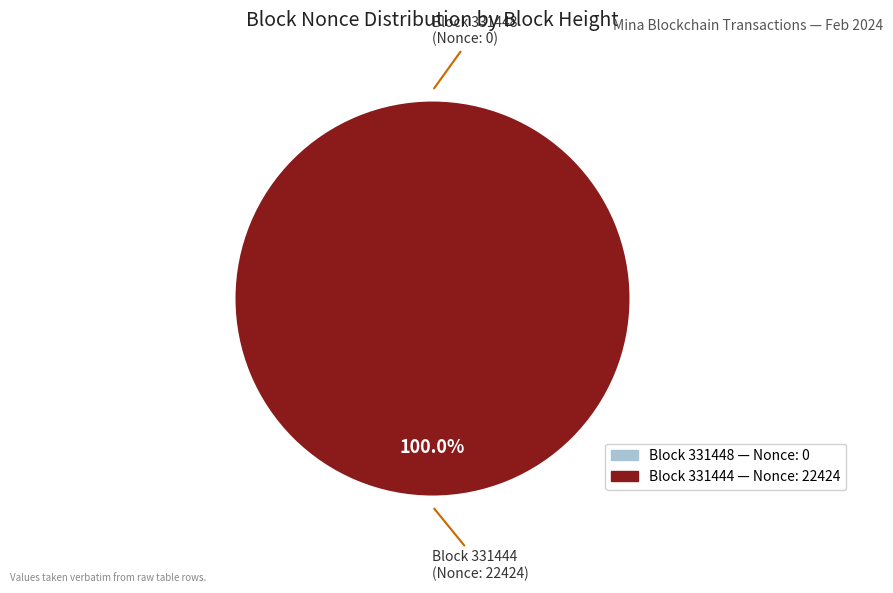

Which category has the smallest portion of the pie?

331448